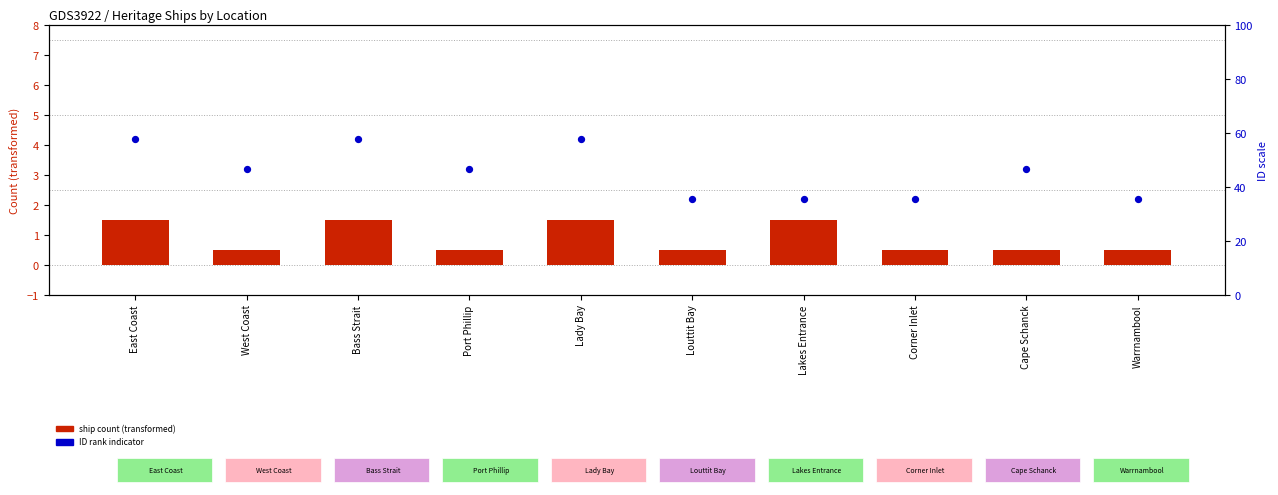

What is the total value across all series at Port Phillip?

3.7